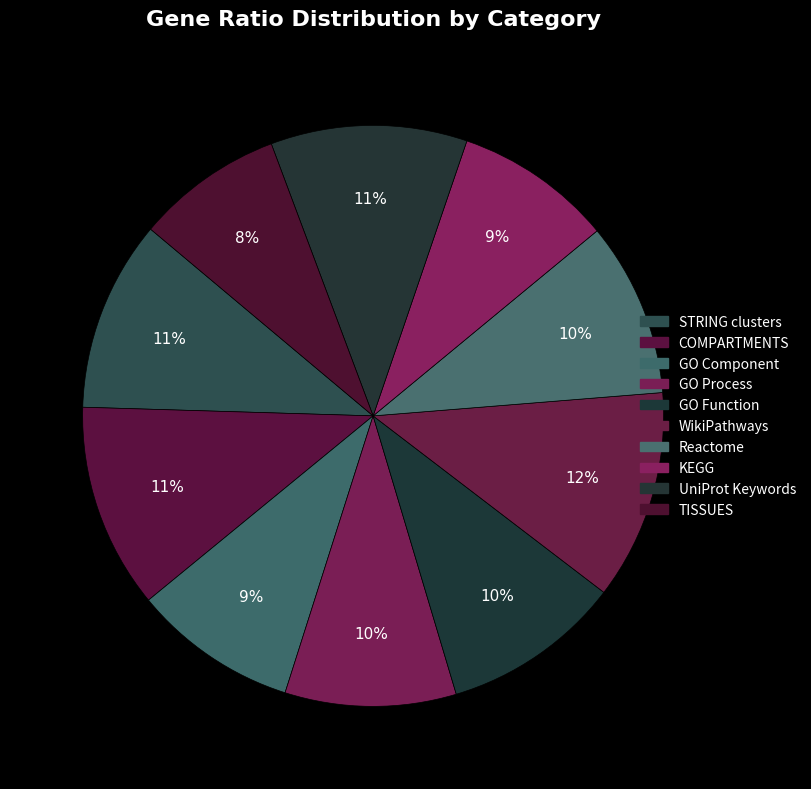

The TISSUES slice represents 17% of the pie. True or false?

False